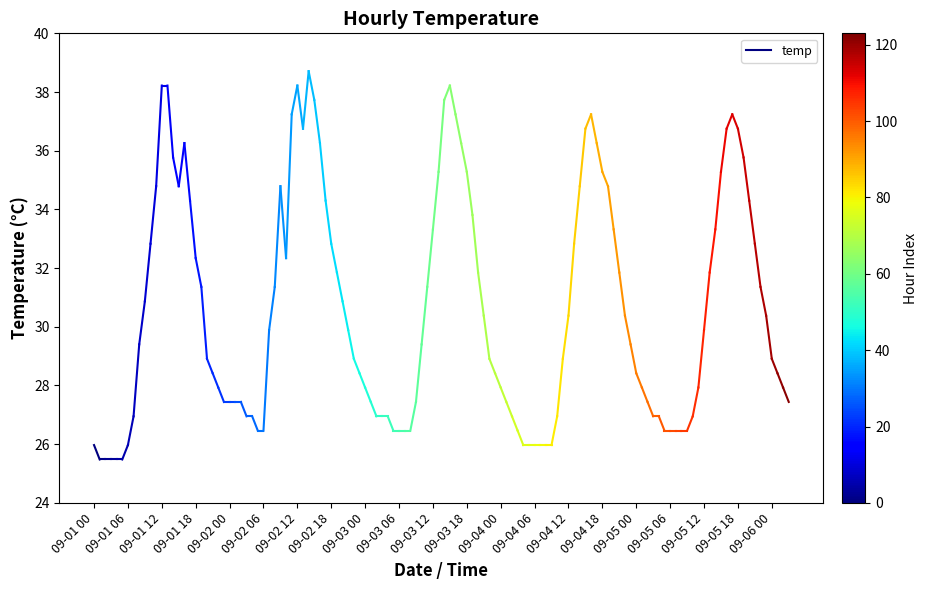

What is the minimum value shown in the chart?

25.5